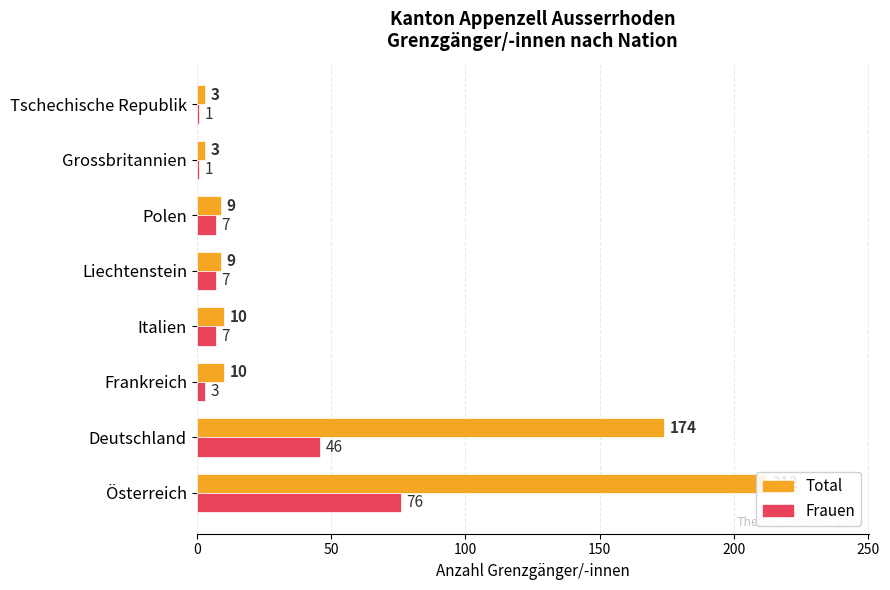

How many categories are shown in the chart?

8